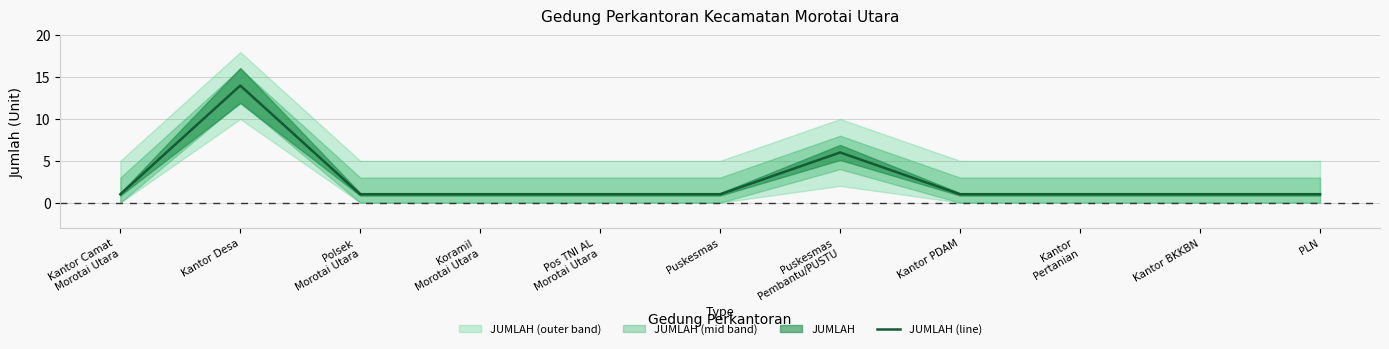

List the labels in order of value, smallest first.

Kantor Camat
Morotai Utara, Polsek
Morotai Utara, Koramil
Morotai Utara, Pos TNI AL
Morotai Utara, Puskesmas, Kantor PDAM, Kantor
Pertanian, Kantor BKKBN, PLN, Puskesmas
Pembantu/PUSTU, Kantor Desa